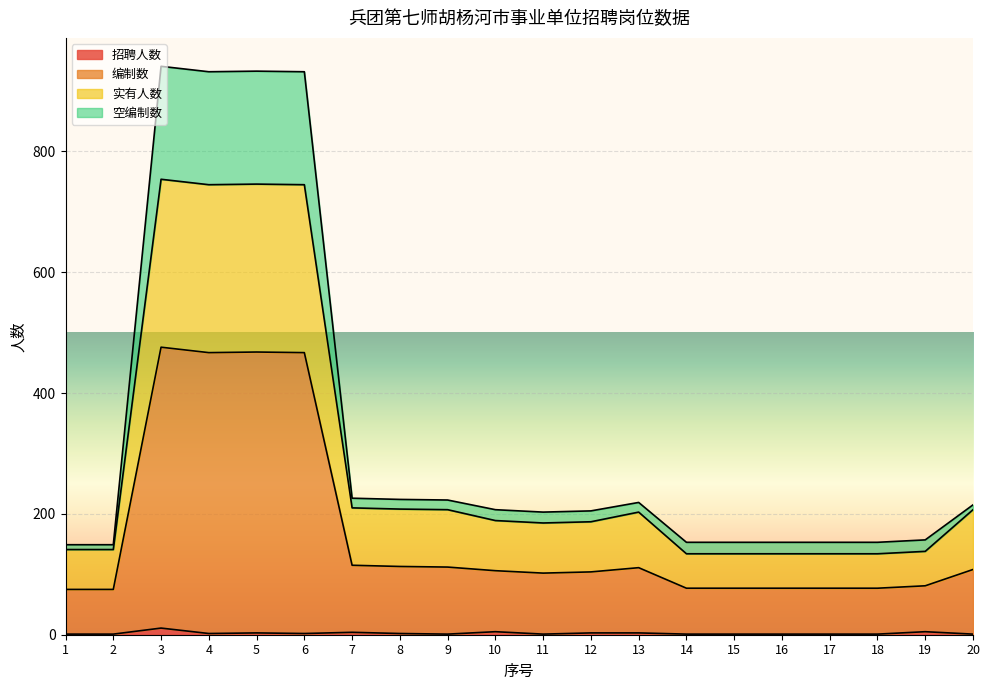

Does the chart display data point markers on the line(s)?

No